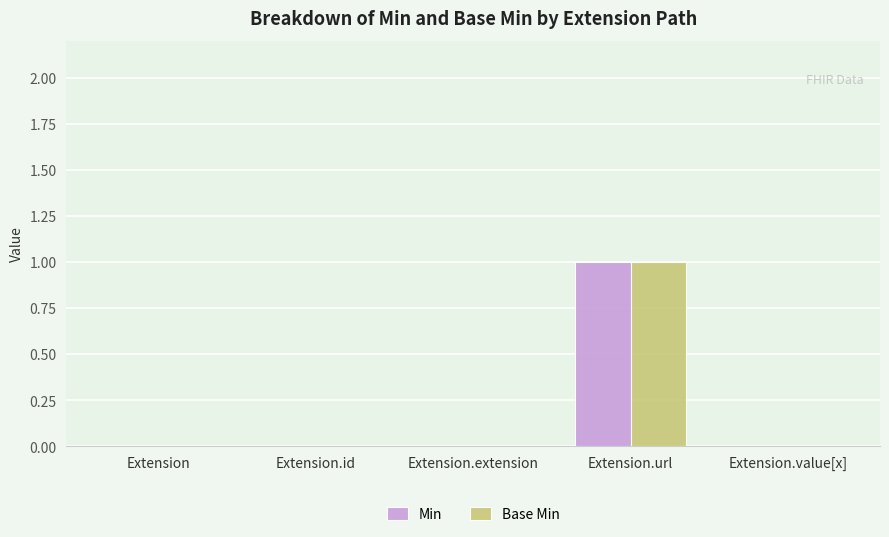

Reading left to right, list all the values displayed in this chart.

Min: Extension=0	Extension.id=0	Extension.extension=0	Extension.url=1	Extension.value[x]=0
Base Min: Extension=0	Extension.id=0	Extension.extension=0	Extension.url=1	Extension.value[x]=0